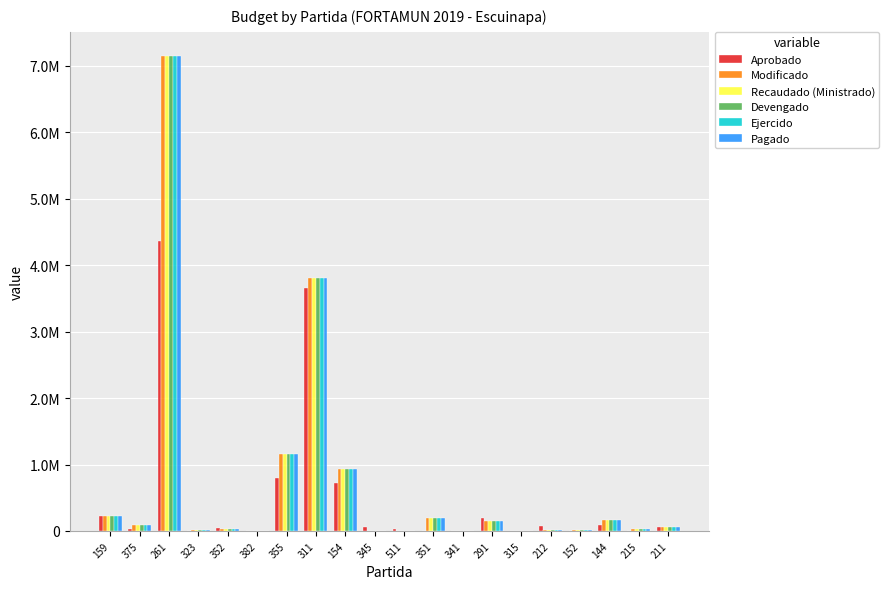

Which series changed the most between 355 and 212?

Modificado